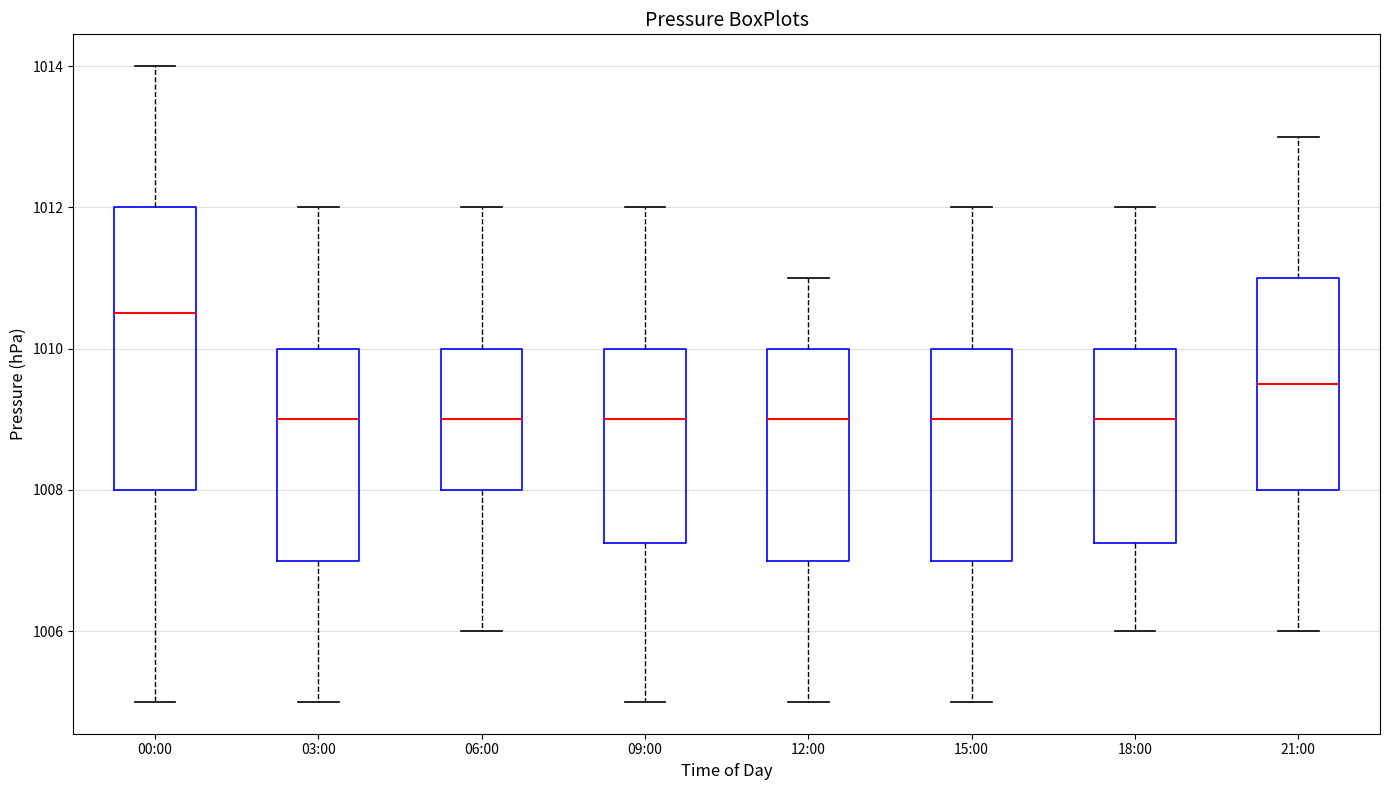

Where does the lower whisker of the box for 21:00 end on the y-axis? The values are not printed on the chart, so give them approximately, as read against the axis.

1006.0